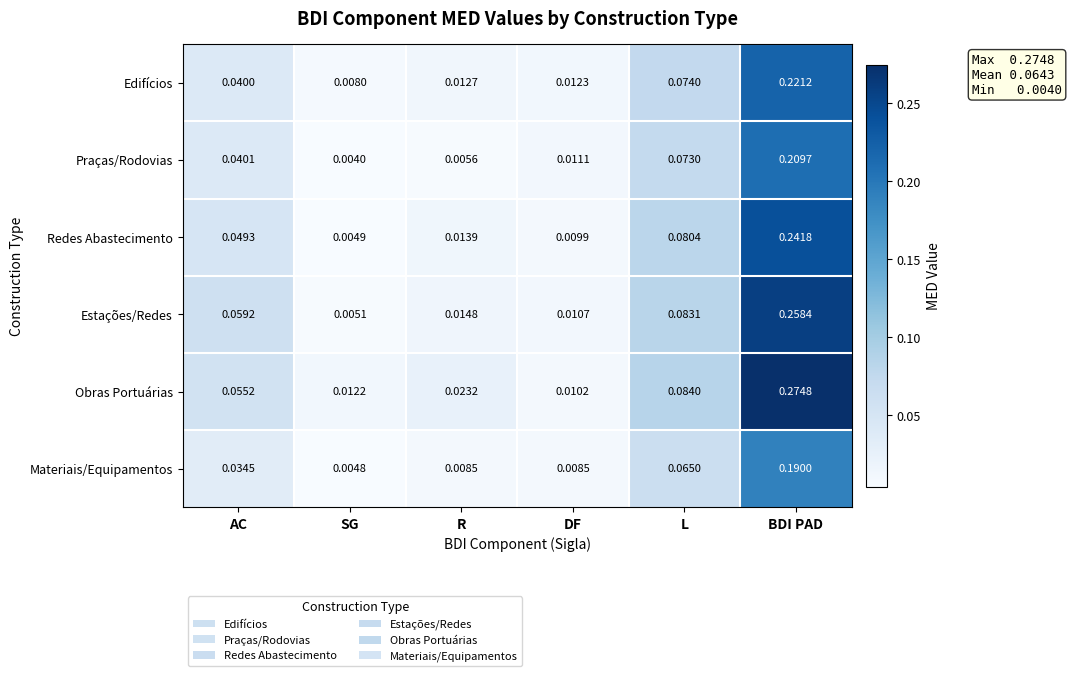

List the series in order of their peak value, highest first.

Obras Portuárias, Estações/Redes, Redes Abastecimento, Edifícios, Praças/Rodovias, Materiais/Equipamentos